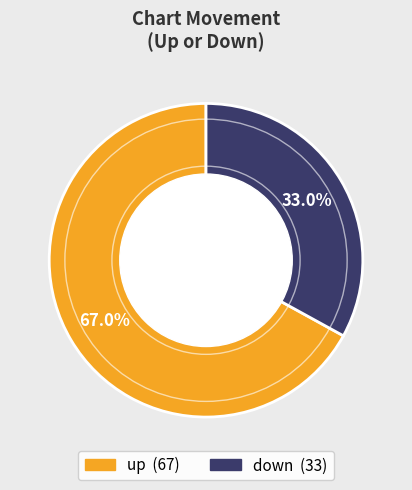

To the nearest percent, what is the average slice percentage?

50%